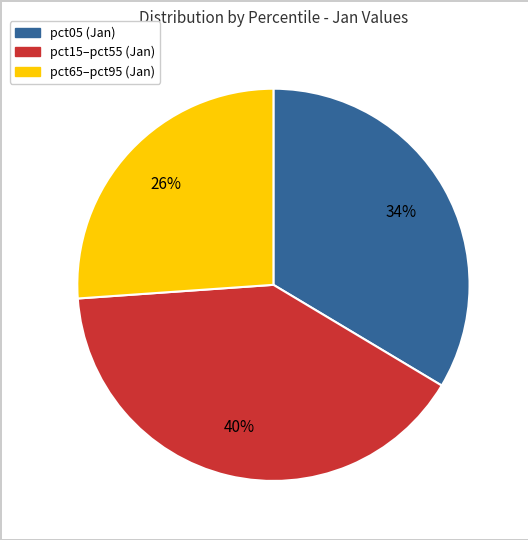

To the nearest percent, what is the difference between the largest and smallest slice percentages?

14%